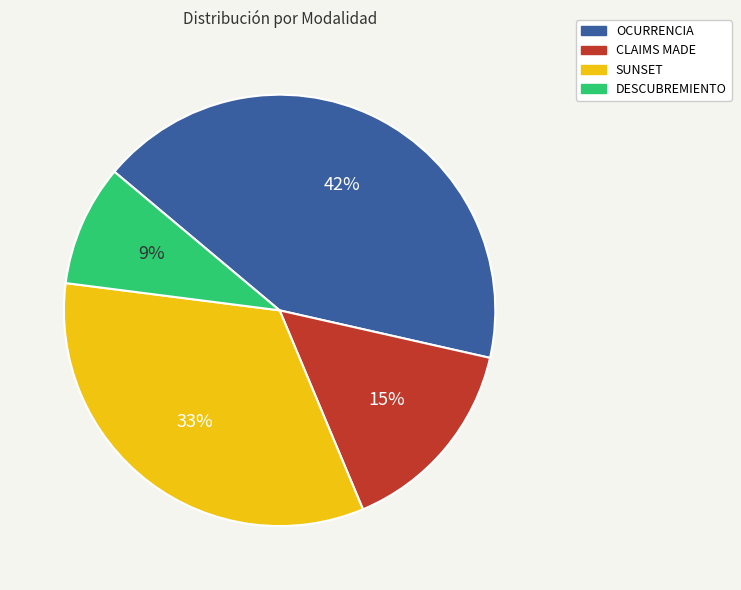

Does OCURRENCIA account for over 50% of the chart?

No